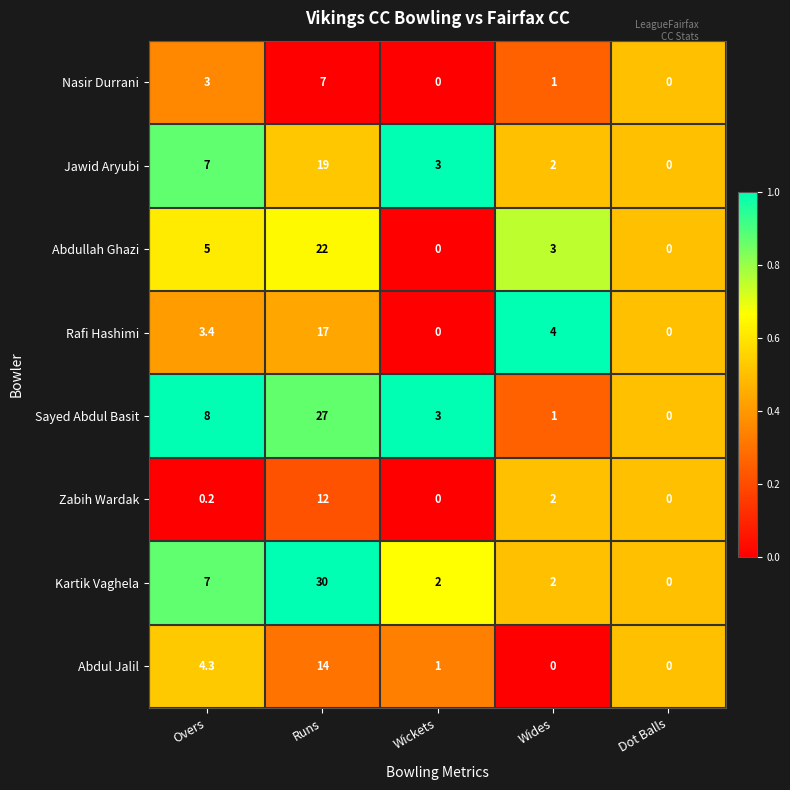

Which series has the widest spread of values?

Kartik Vaghela